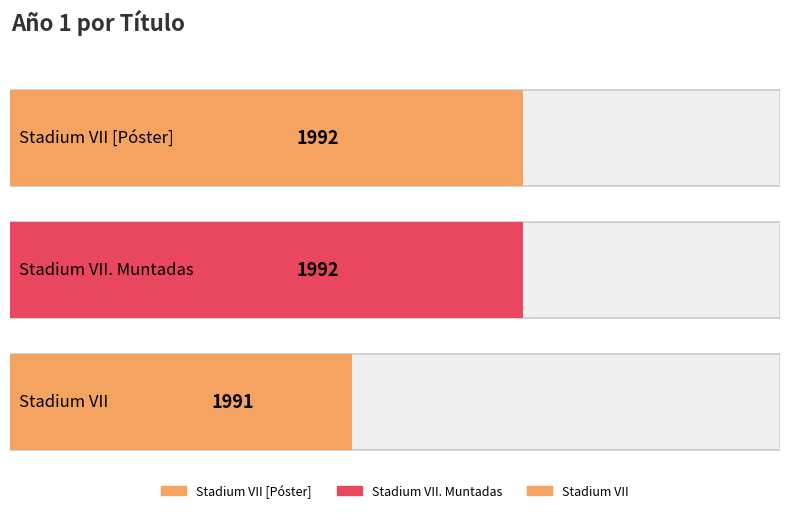

Are the bars grouped side by side (vs. stacked)?

No